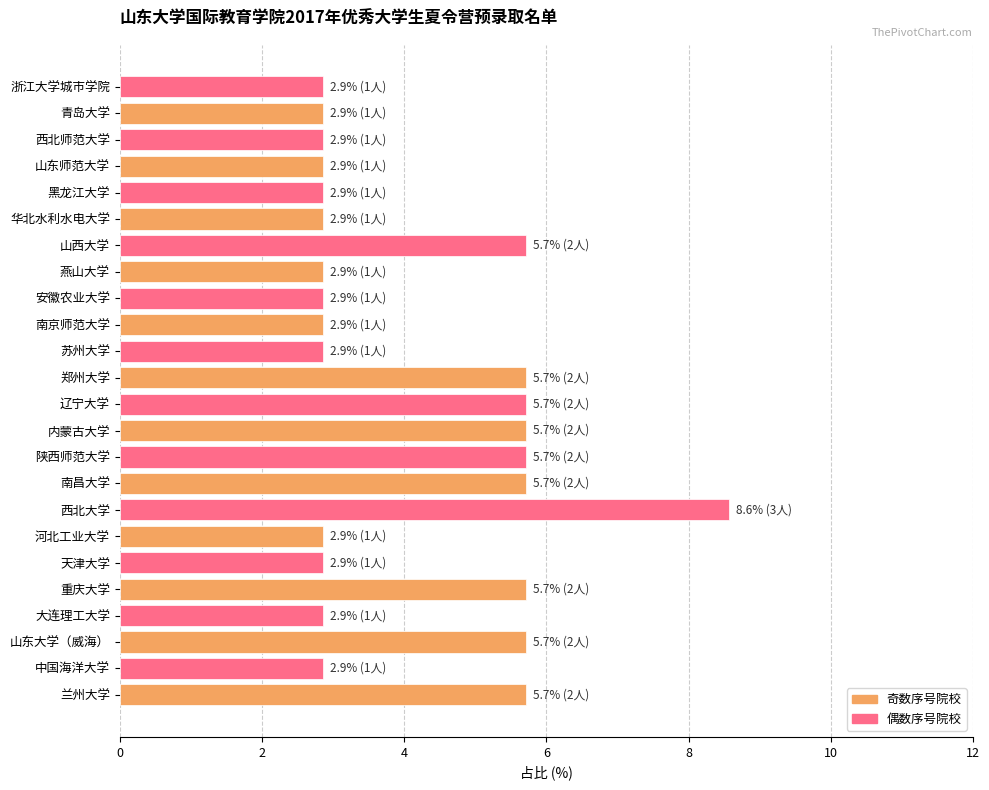

Reading bottom to top, what are all the values shown in this chart?

5.7	2.9	5.7	2.9	5.7	2.9	2.9	8.6	5.7	5.7	5.7	5.7	5.7	2.9	2.9	2.9	2.9	5.7	2.9	2.9	2.9	2.9	2.9	2.9